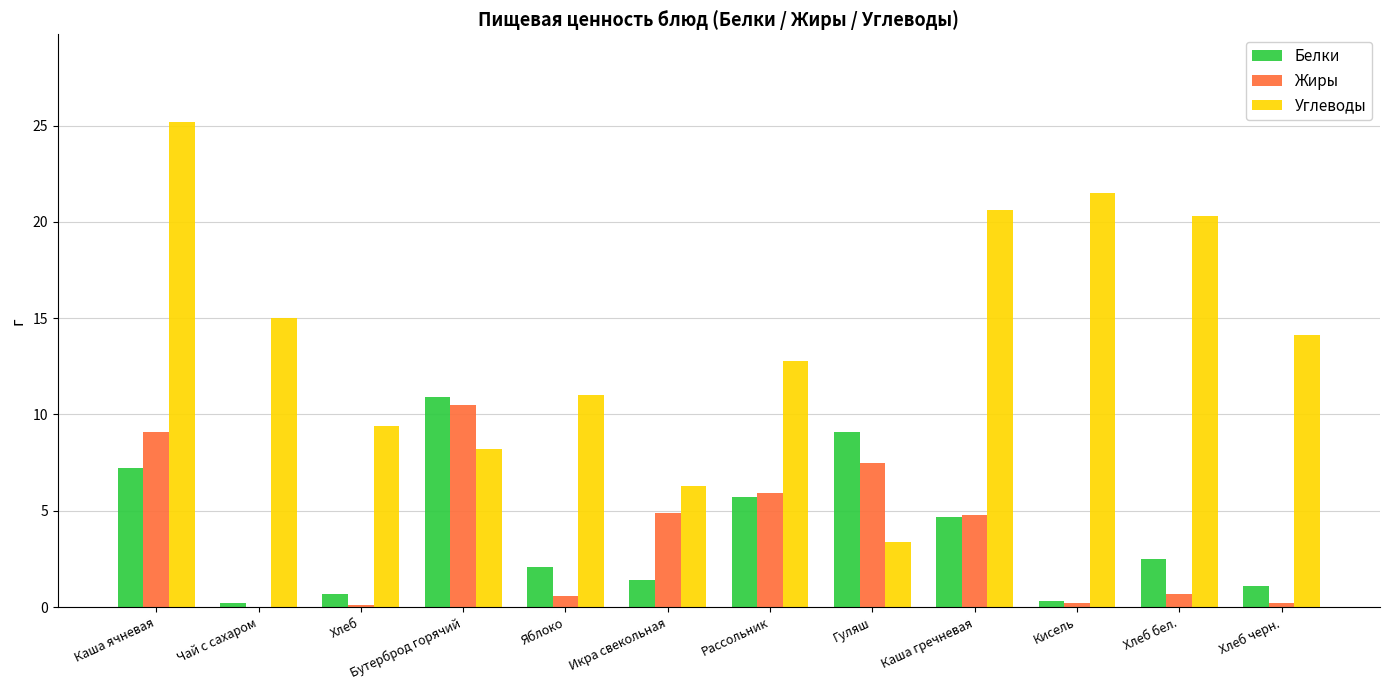

What is the maximum value for Углеводы?

25.2